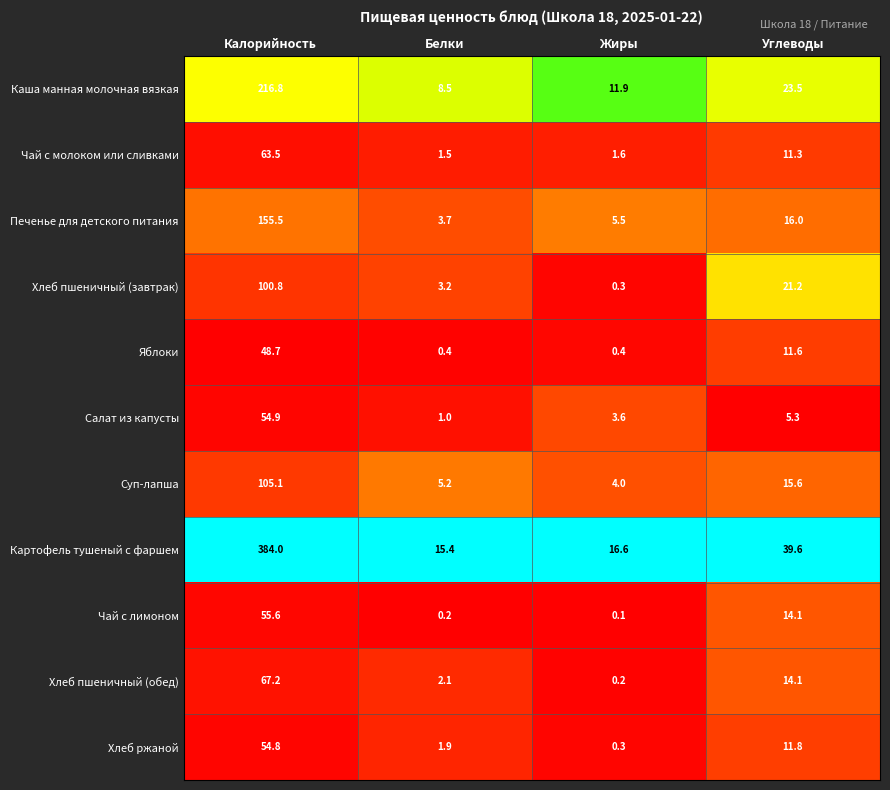

Is it true that Яблоки equals 0.4 at Жиры?

True